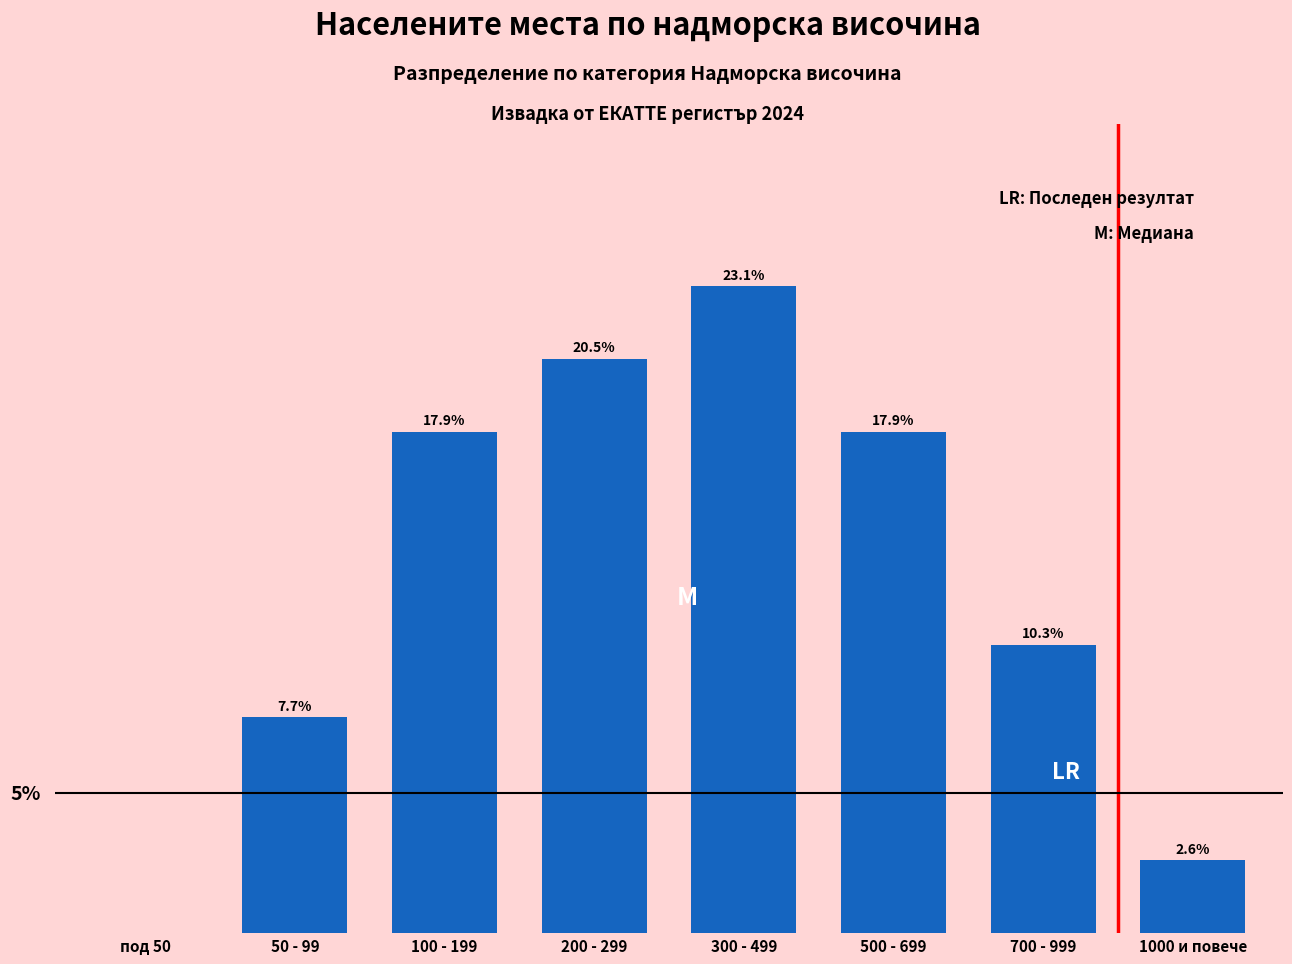

Where does the data first go above 17?

100 - 199